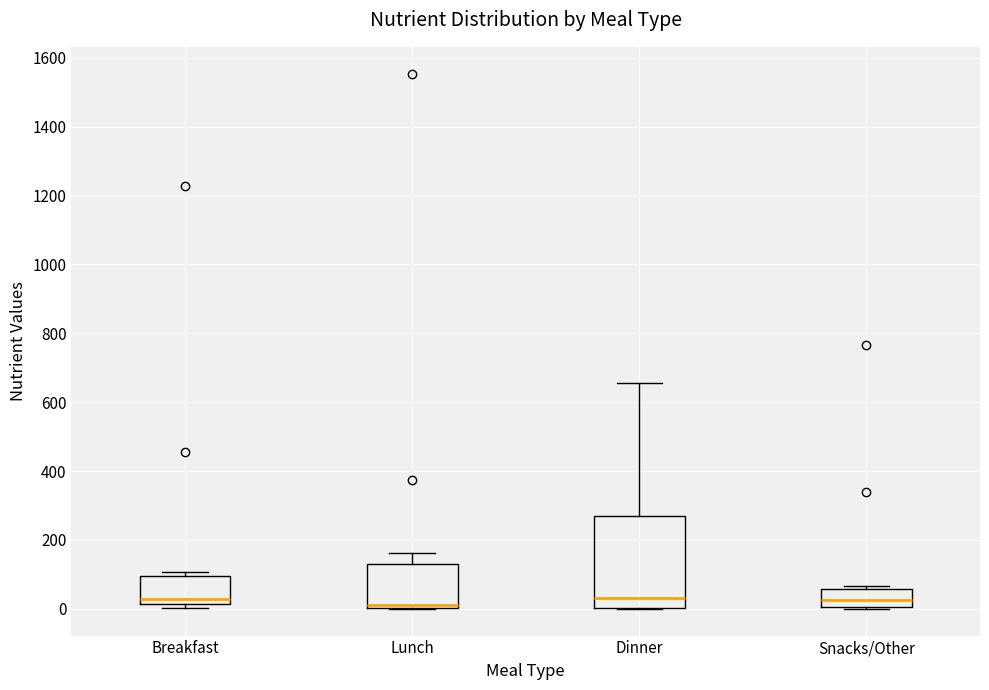

Where does the median line of the box for Dinner sit on the y-axis? The values are not printed on the chart, so give them approximately, as read against the axis.

40